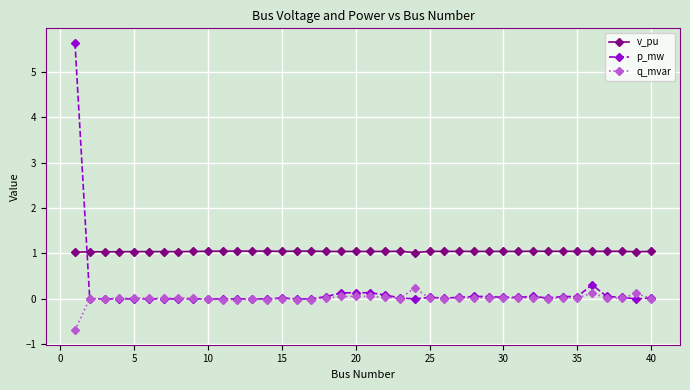

At how many categories does at least one series exceed 4?

1